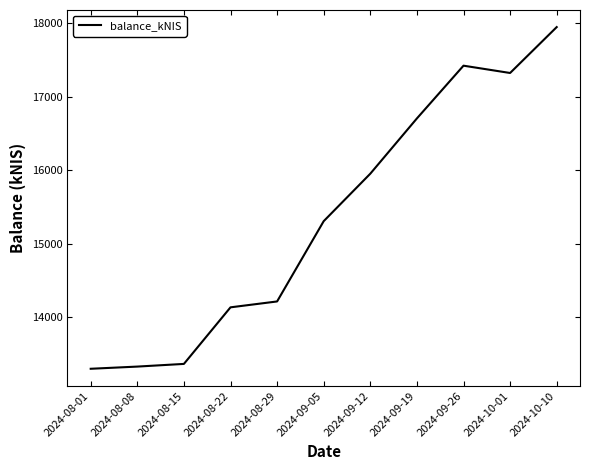

What is the greatest value displayed?

17943.0